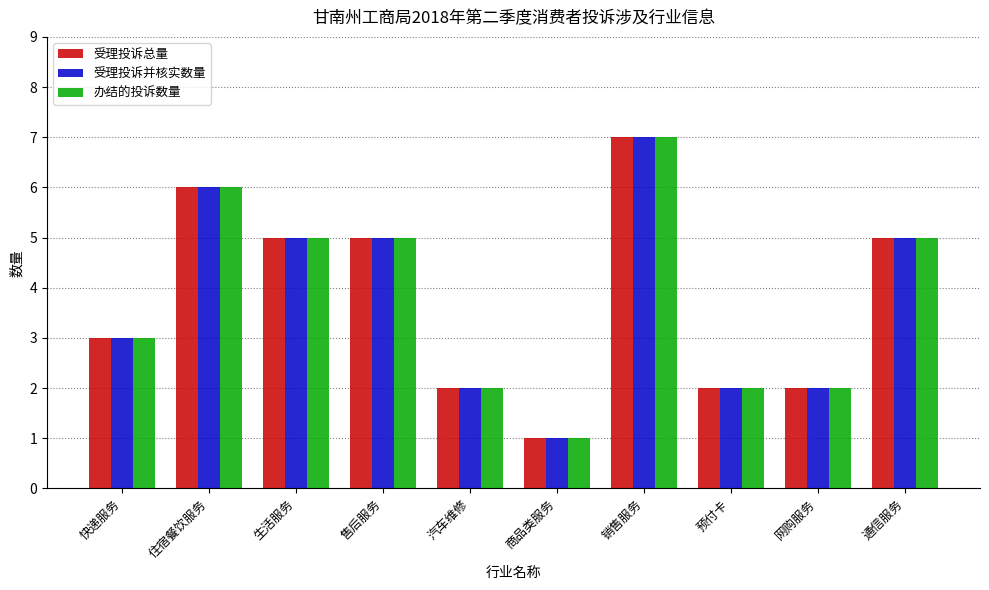

What is the value of the 受理投诉总量 bar at the 5th from the left?

2